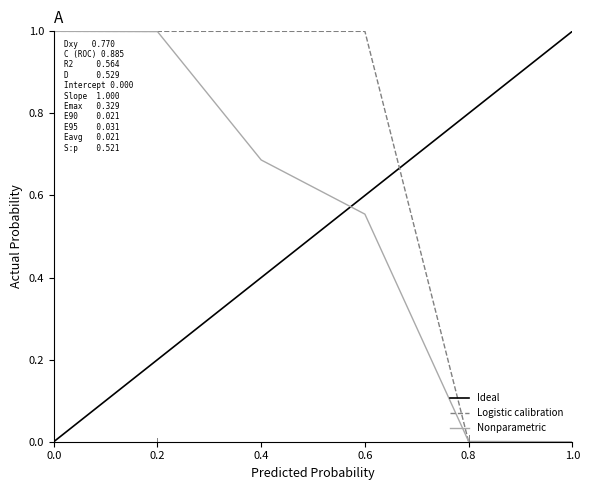

Read the Logistic calibration value at 0.6.

1.0